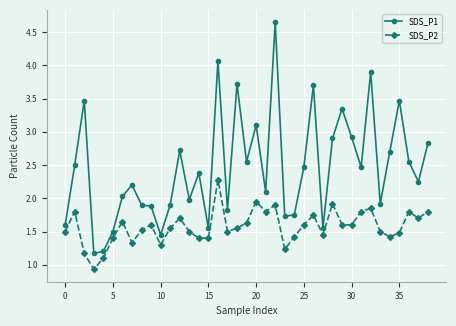

In SDS_P1, how many points are higher than both neighbors (excluding endpoints)?

12